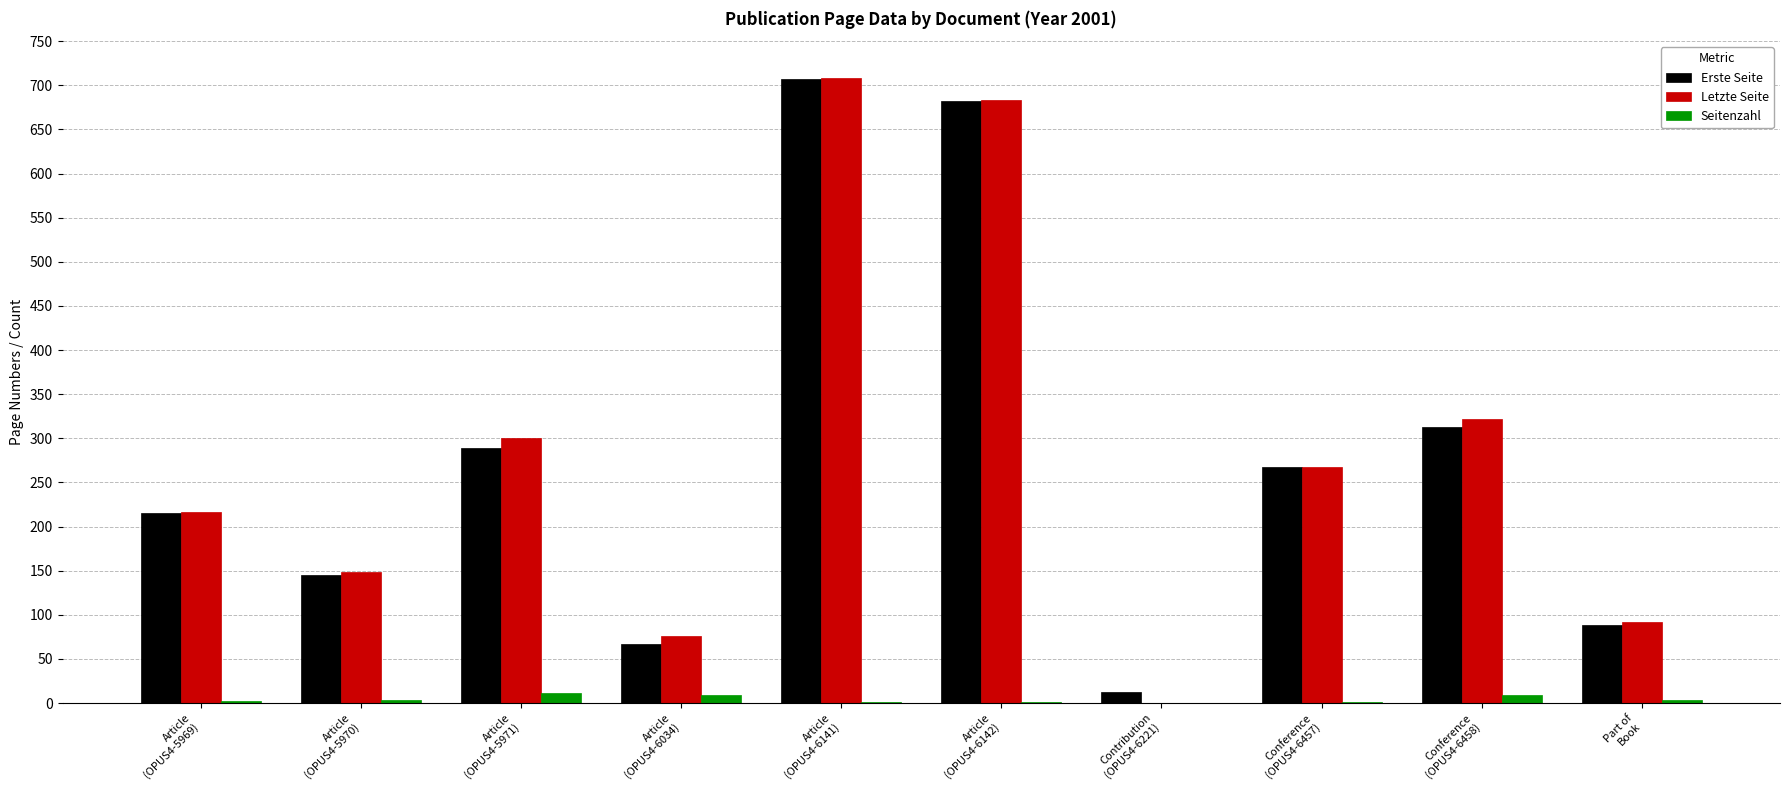

What is the difference between the Seitenzahl values at Article
(OPUS4-5970) and Contribution
(OPUS4-6221)?

3